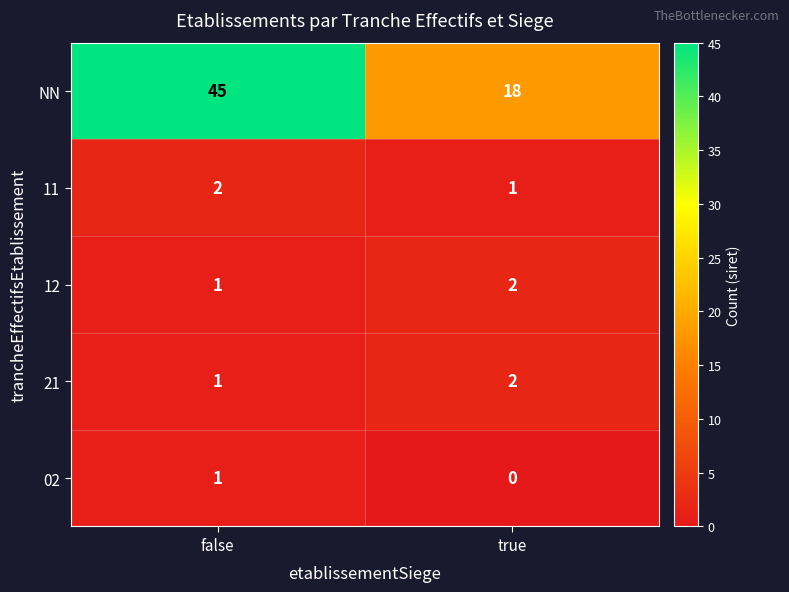

Is it true that 12 equals 0 at false?

False